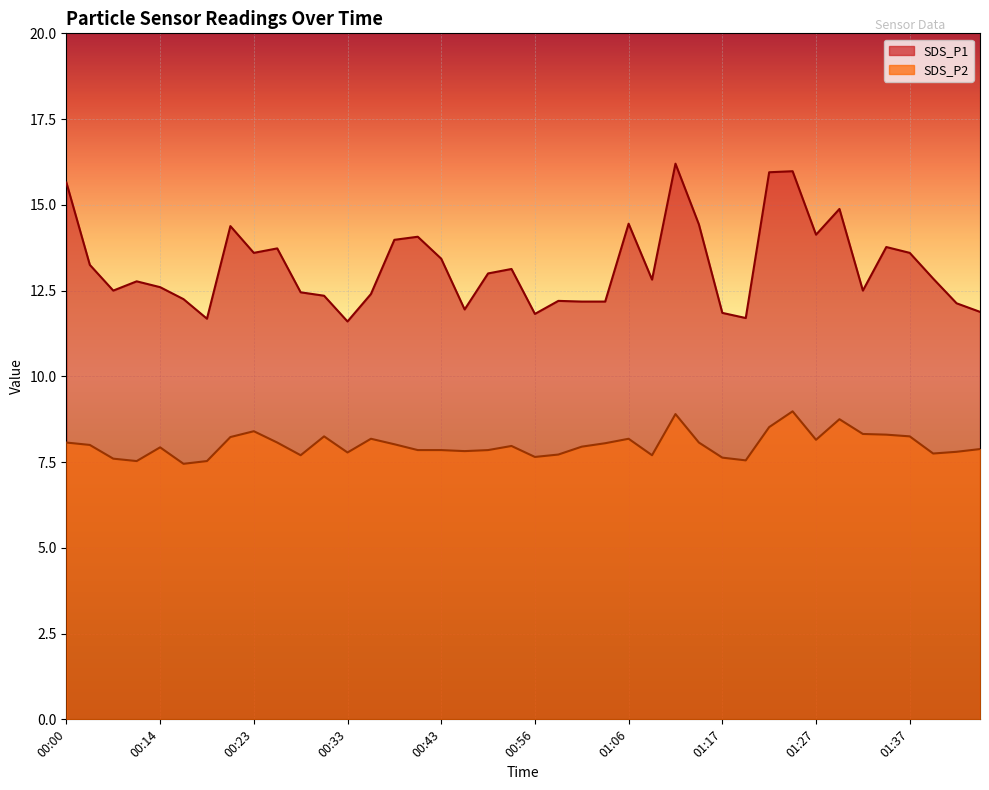

Reading left to right, list all the values displayed in this chart.

SDS_P1: 15.7	13.2	12.5	12.8	12.6	12.2	11.7	14.4	13.6	13.7	12.4	12.3	11.6	12.4	14.0	14.1	13.4	11.9	13.0	13.1	11.8	12.2	12.2	12.2	14.4	12.8	16.2	14.4	11.8	11.7	15.9	16.0	14.1	14.9	12.5	13.8	13.6	12.8	12.1	11.9
SDS_P2: 8.1	8.0	7.6	7.5	7.9	7.5	7.5	8.2	8.4	8.1	7.7	8.2	7.8	8.2	8.0	7.8	7.8	7.8	7.8	8.0	7.7	7.7	8.0	8.1	8.2	7.7	8.9	8.1	7.6	7.5	8.5	9.0	8.2	8.8	8.3	8.3	8.2	7.8	7.8	7.9